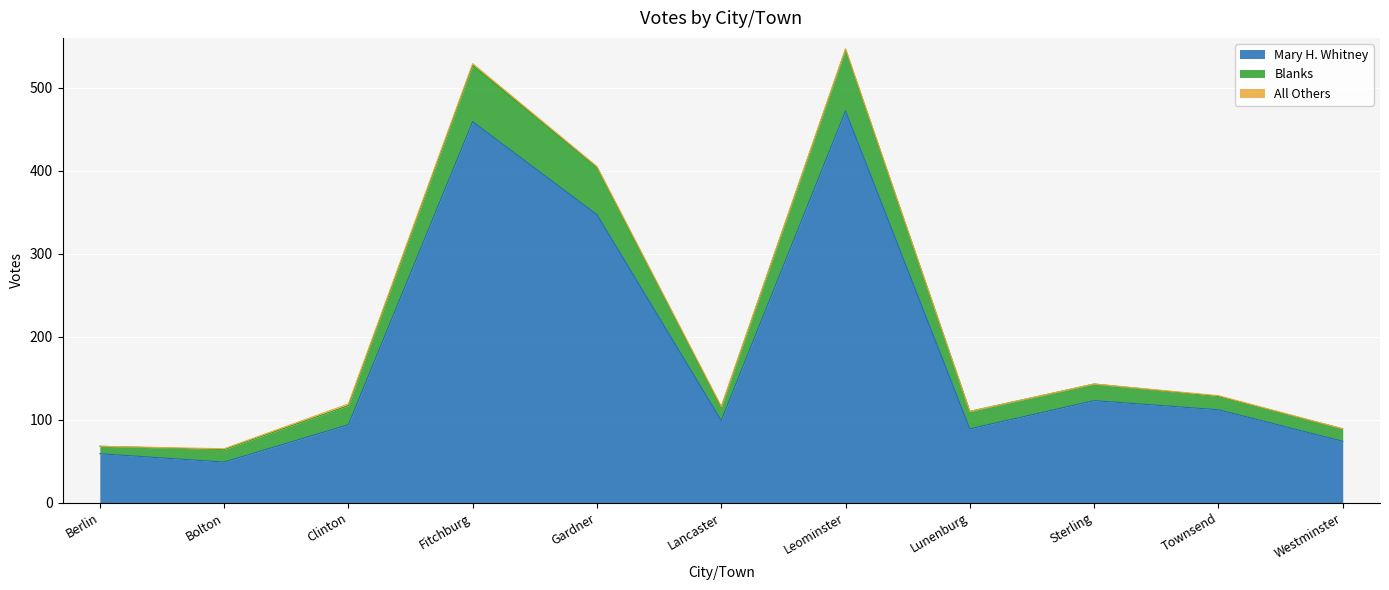

True or false: Blanks and Mary H. Whitney intersect in this chart.

False